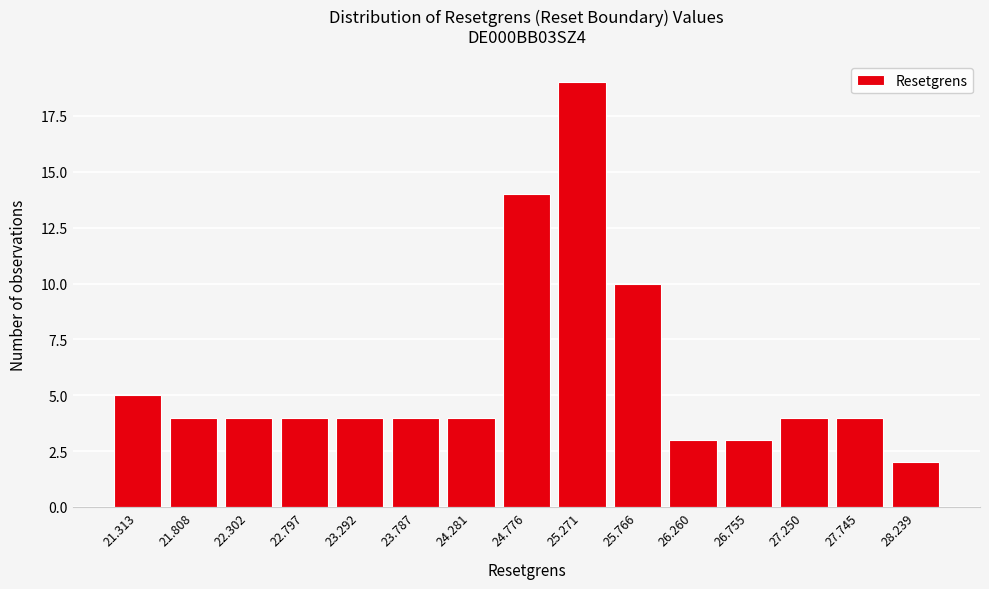

Reading left to right, list all the values displayed in this chart.

5	4	4	4	4	4	4	14	19	10	3	3	4	4	2